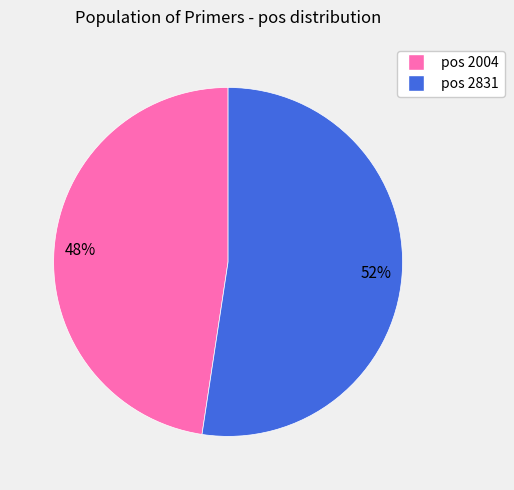

To the nearest percent, what is the average slice percentage?

50%